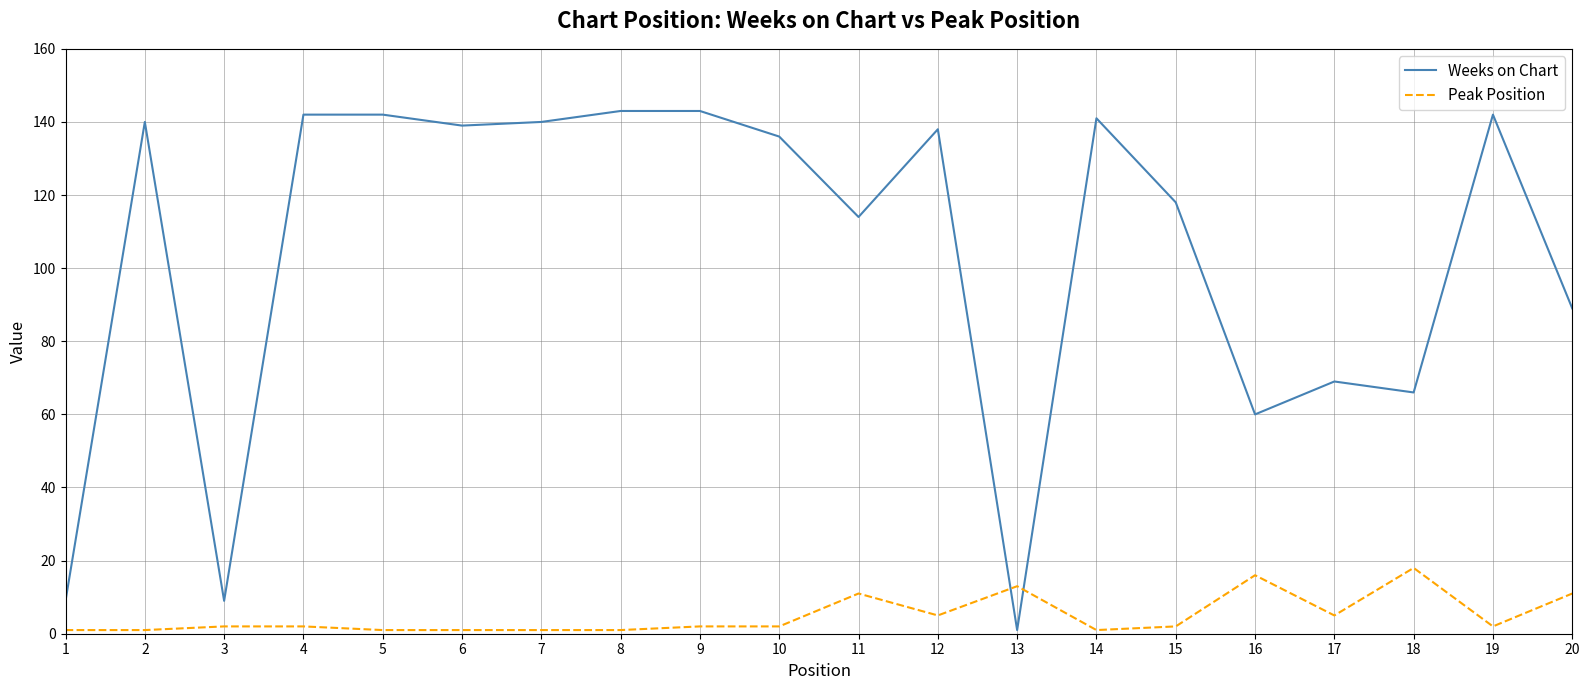

Where do Peak Position and Weeks on Chart first cross each other?

12 and 13